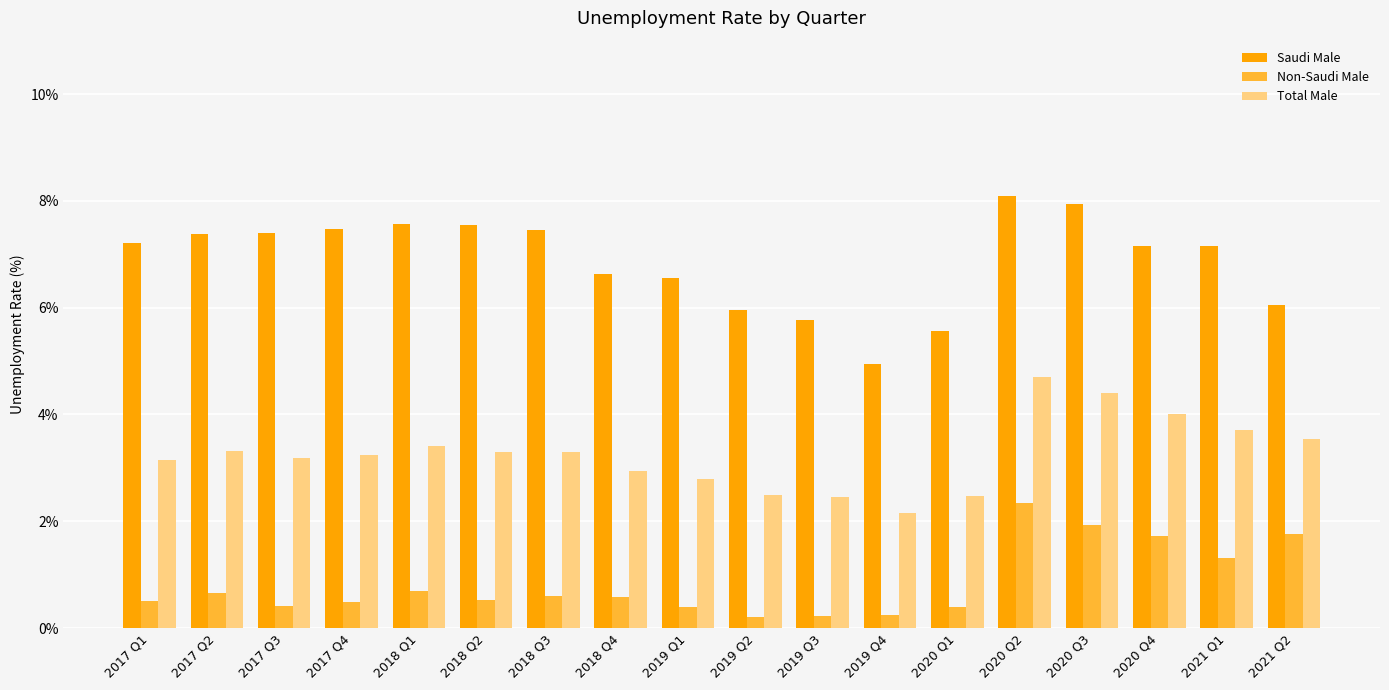

What are all the series names shown in the legend?

Saudi Male, Non-Saudi Male, Total Male